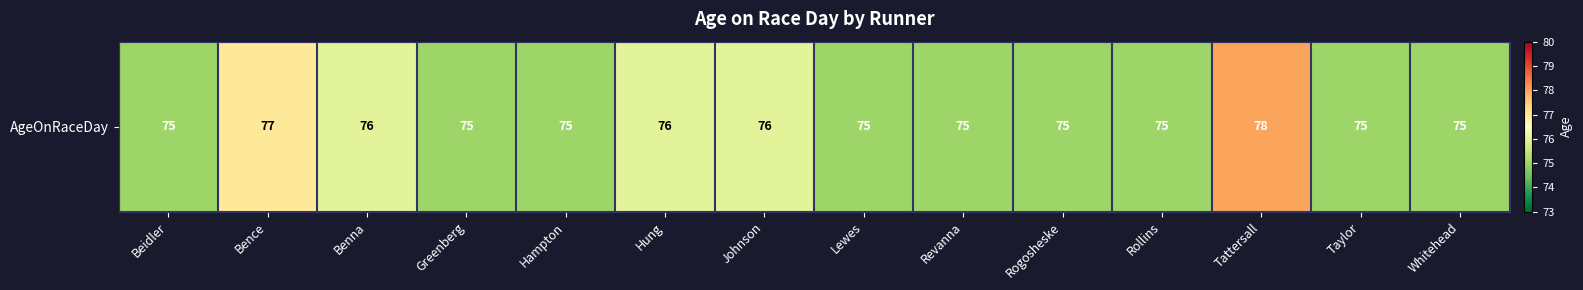

List the labels in order of value, largest first.

Tattersall, Bence, Benna, Hung, Johnson, Beidler, Greenberg, Hampton, Lewes, Revanna, Rogosheske, Rollins, Taylor, Whitehead